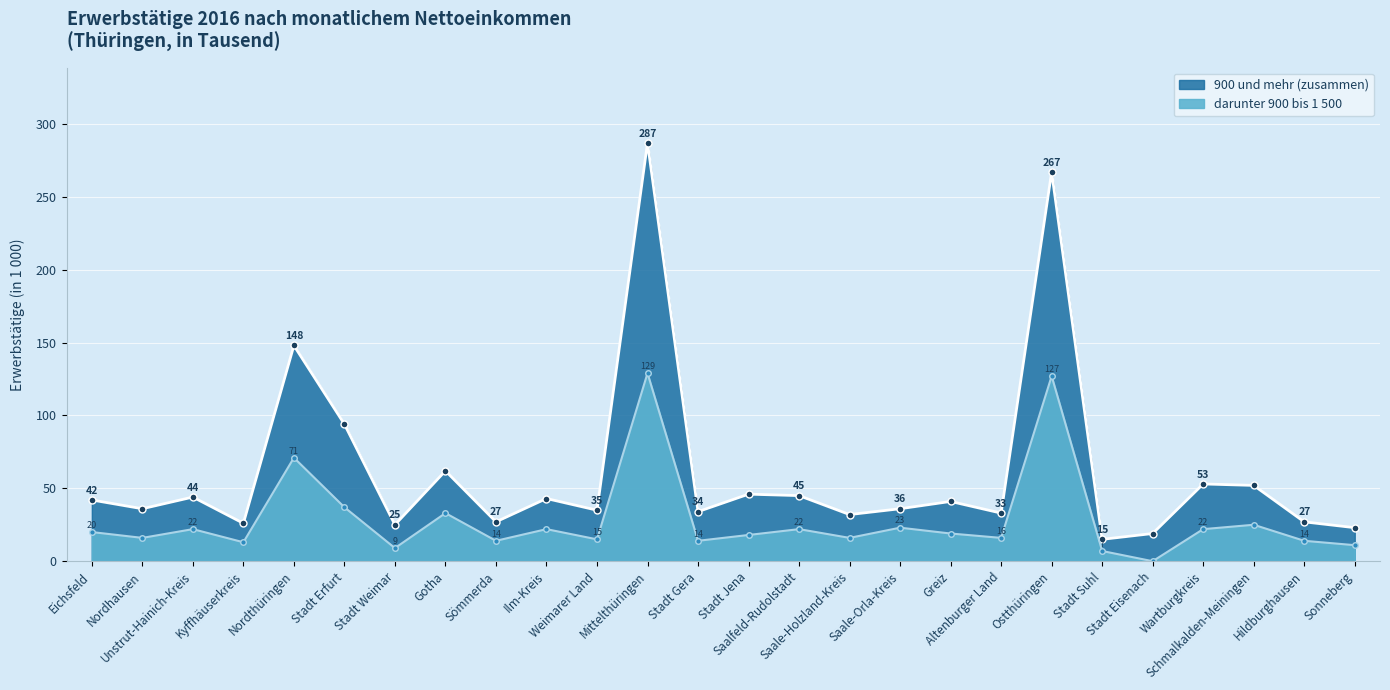

What is the difference between the maximum and minimum values in the 900 und mehr (zusammen) series?

272